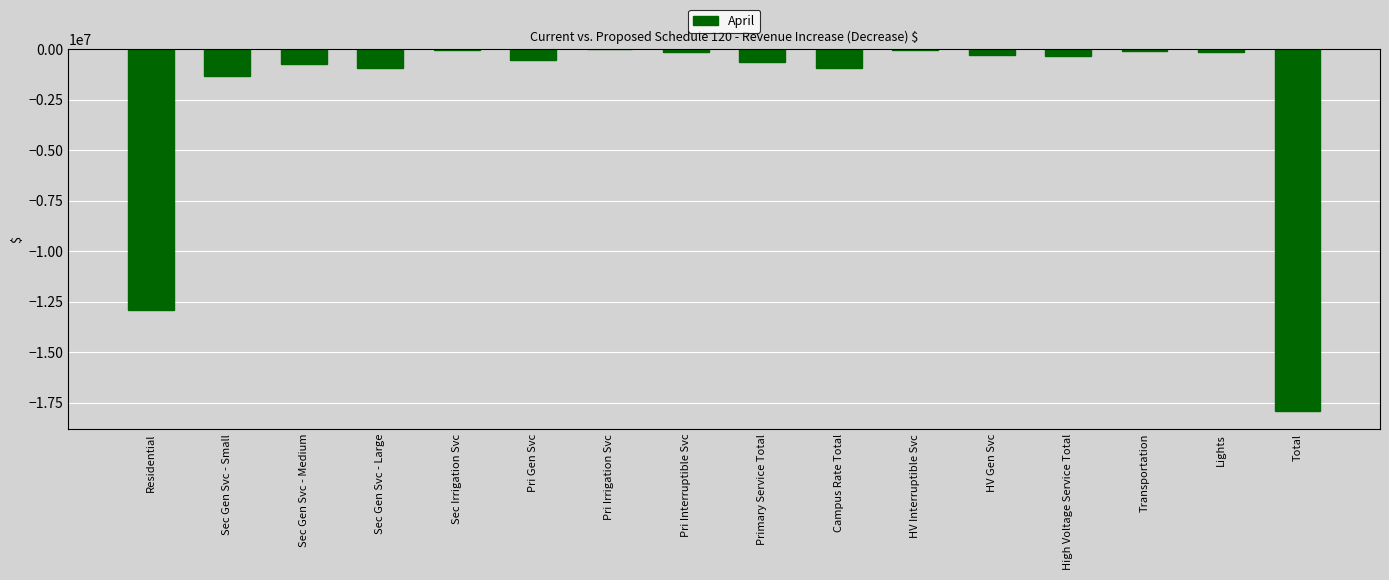

What is the sum of all values?

-36854306.6